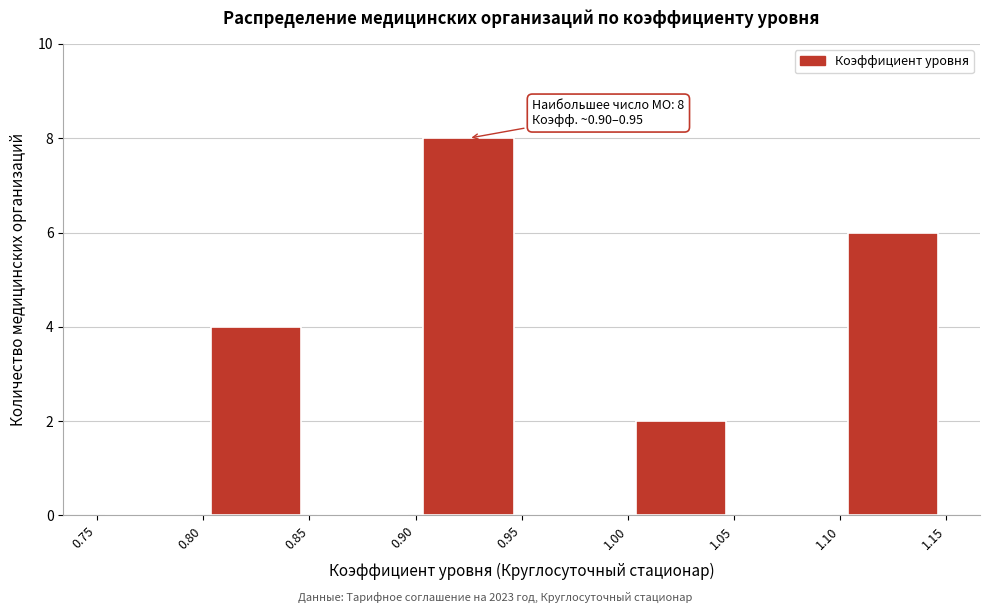

Which range on the x-axis has the tallest bar?

0.90 to 0.95